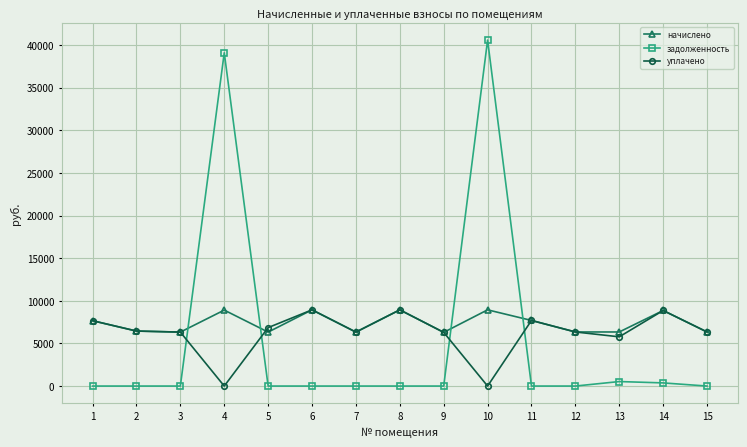

Which series has the largest range (max minus min)?

задолженность